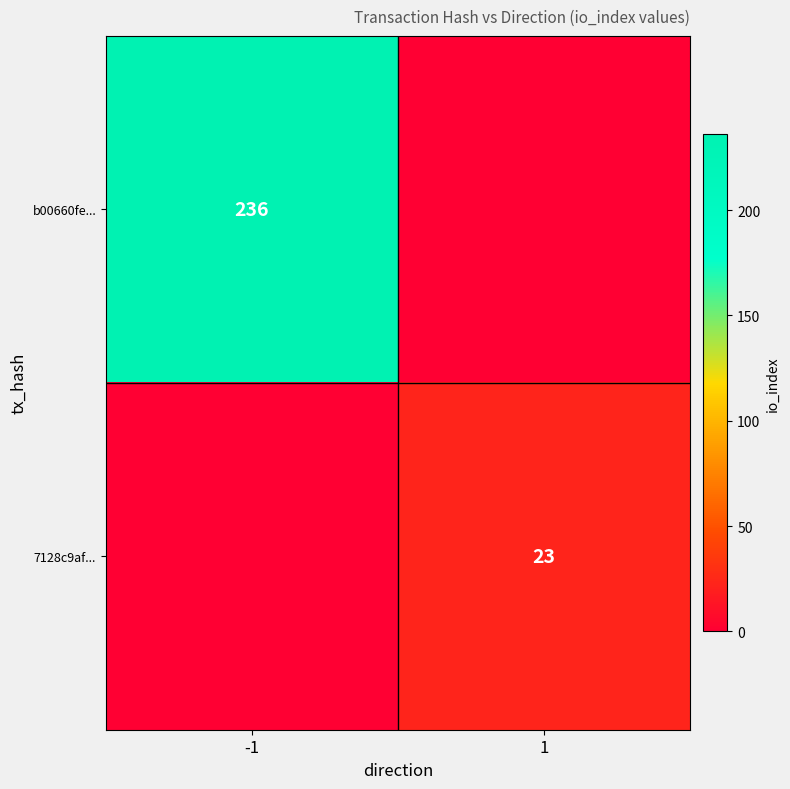

What is the difference between the highest and lowest values at -1?

236